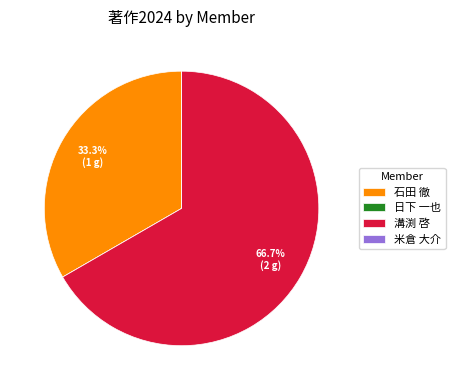

To the nearest percent, what is the average slice percentage?

25%